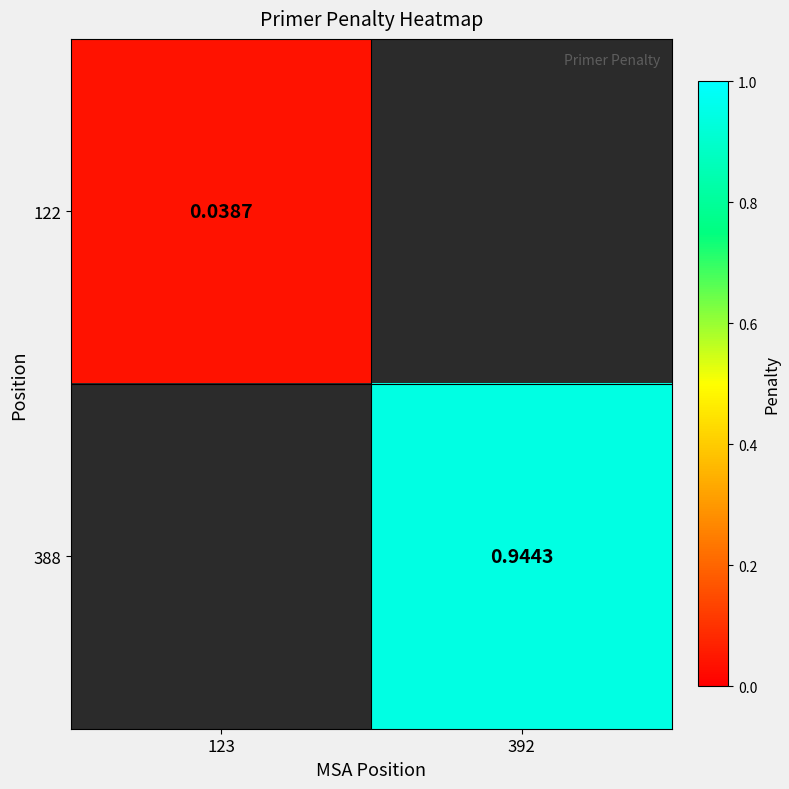

Rank the series by their average value, from lowest to highest.

122, 388